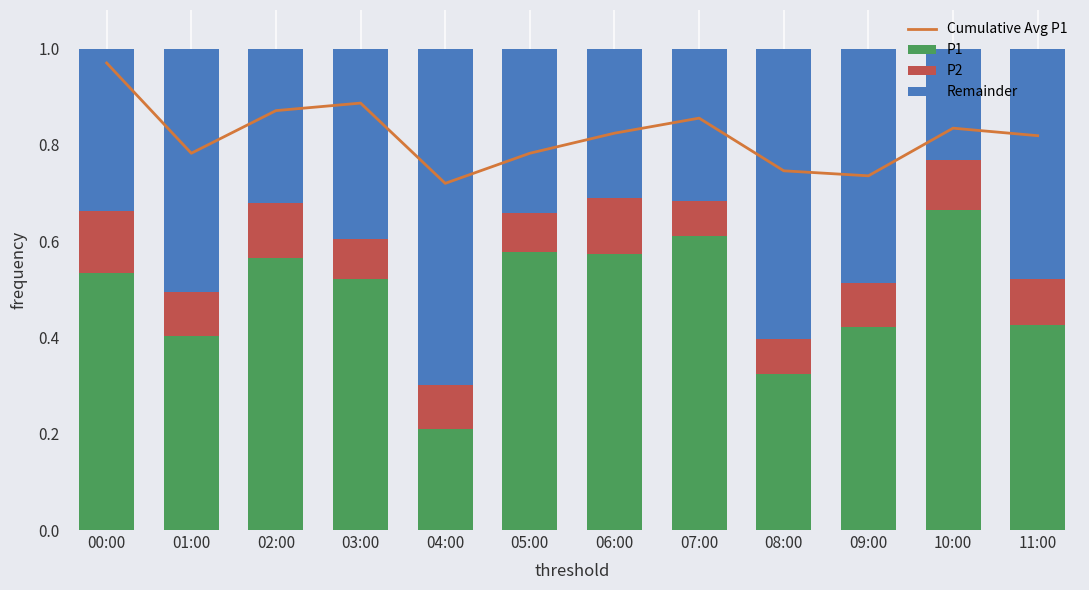

Are the bars horizontal?

No